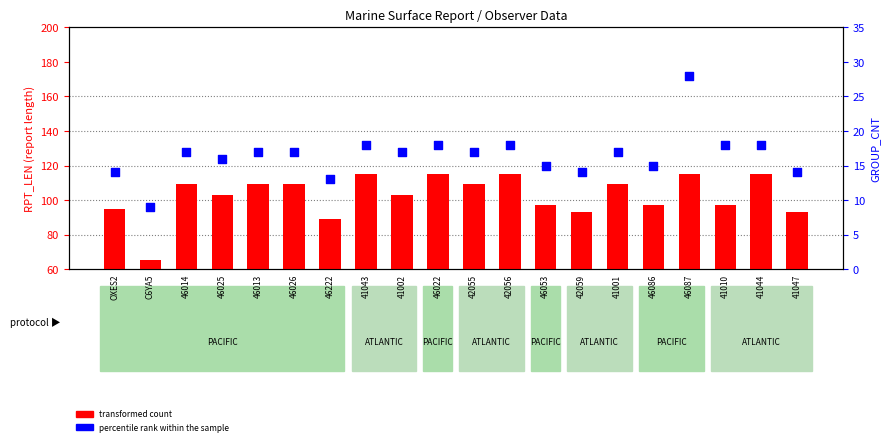

Is the value of percentile rank within the sample at 42059 greater than the value of transformed count at 46222?

No